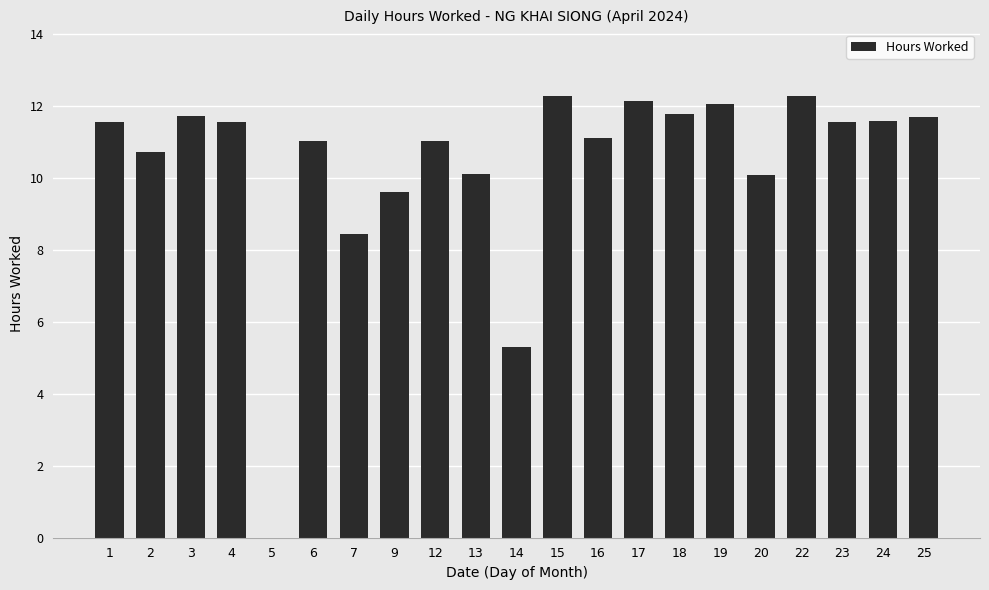

What is the greatest value displayed?

12.3